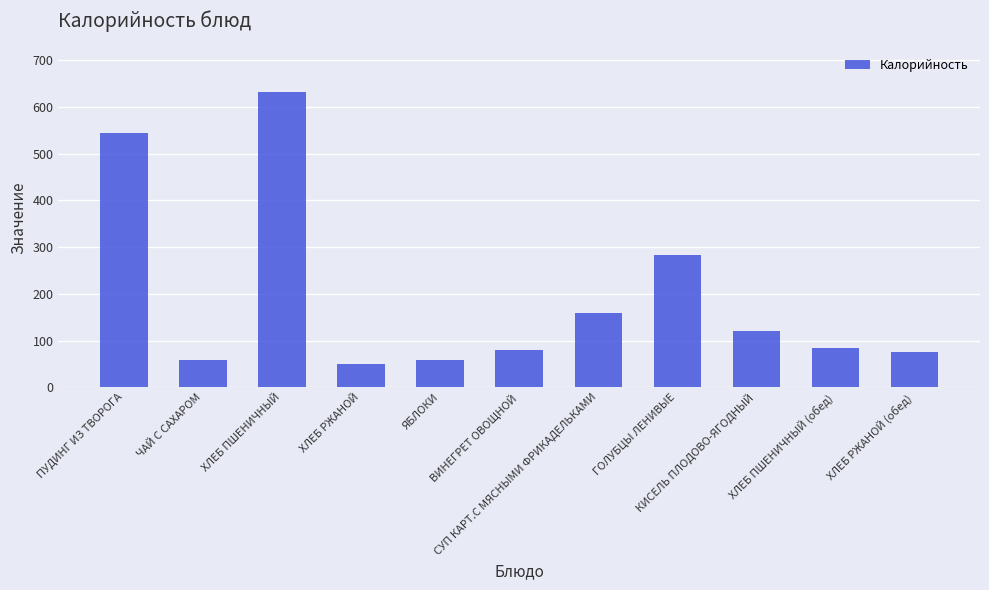

At which label does the data first exceed 84?

ПУДИНГ ИЗ ТВОРОГА